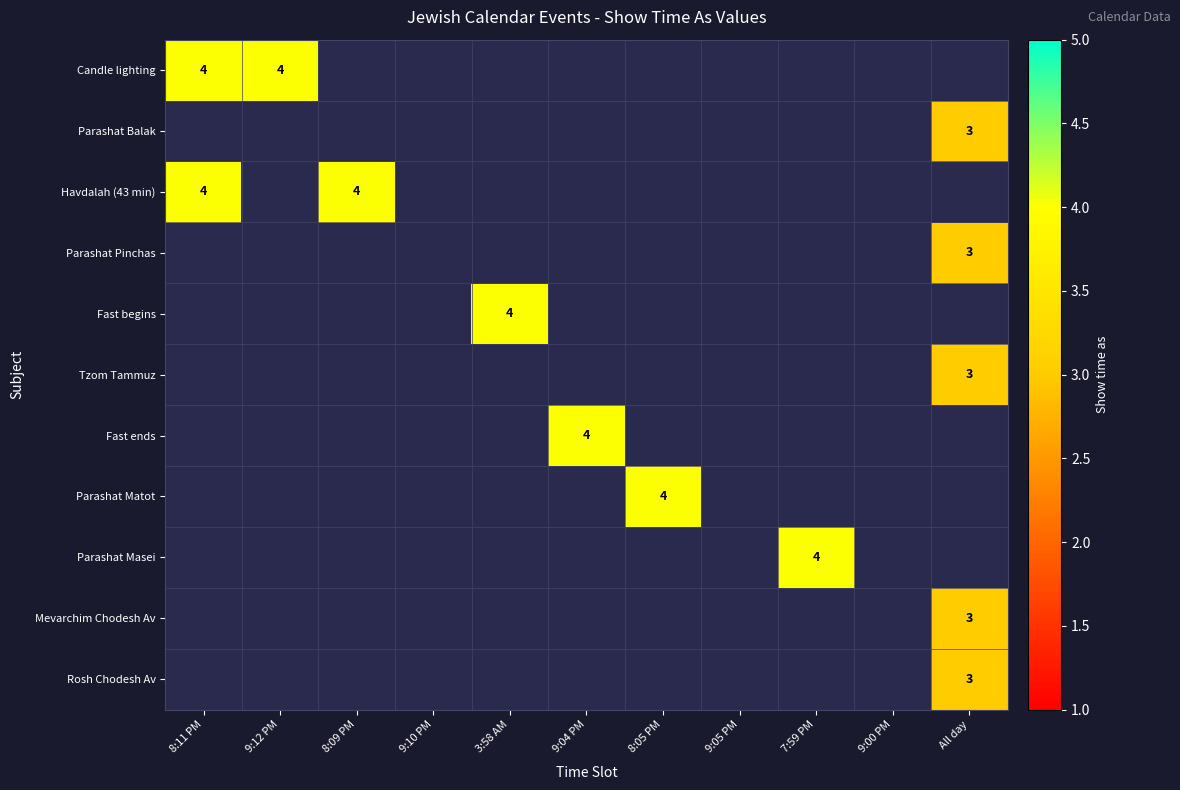

The Tzom Tammuz series shows 3 at All day. True or false?

True